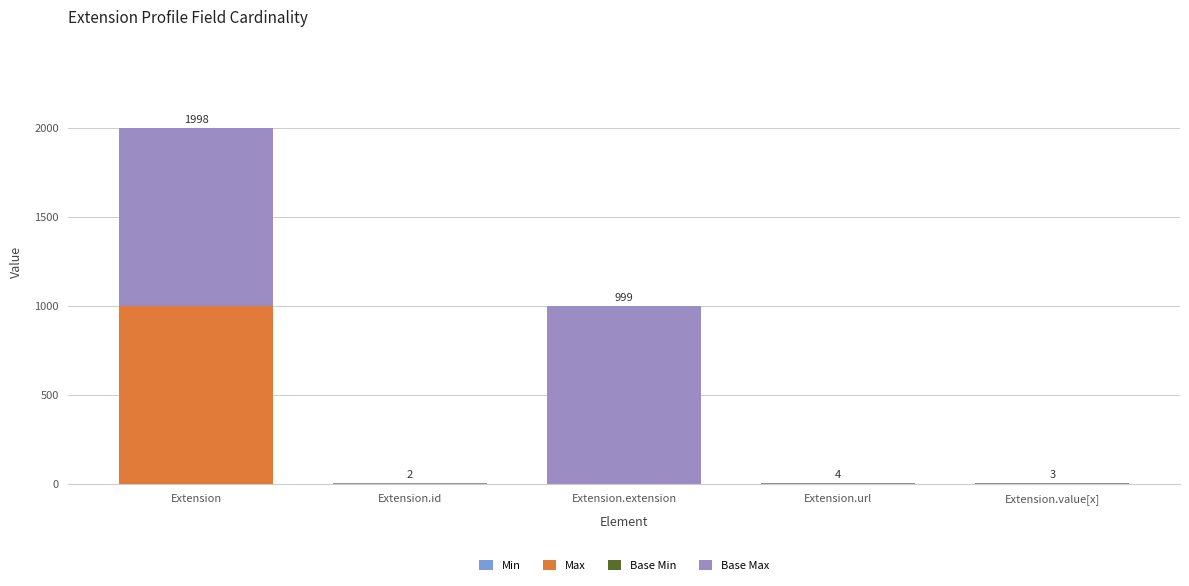

At which category is the sum across all series the highest?

Extension